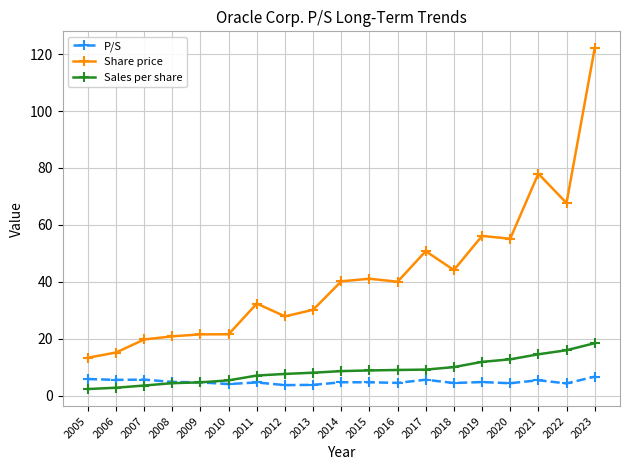

True or false: Share price and P/S intersect in this chart.

False